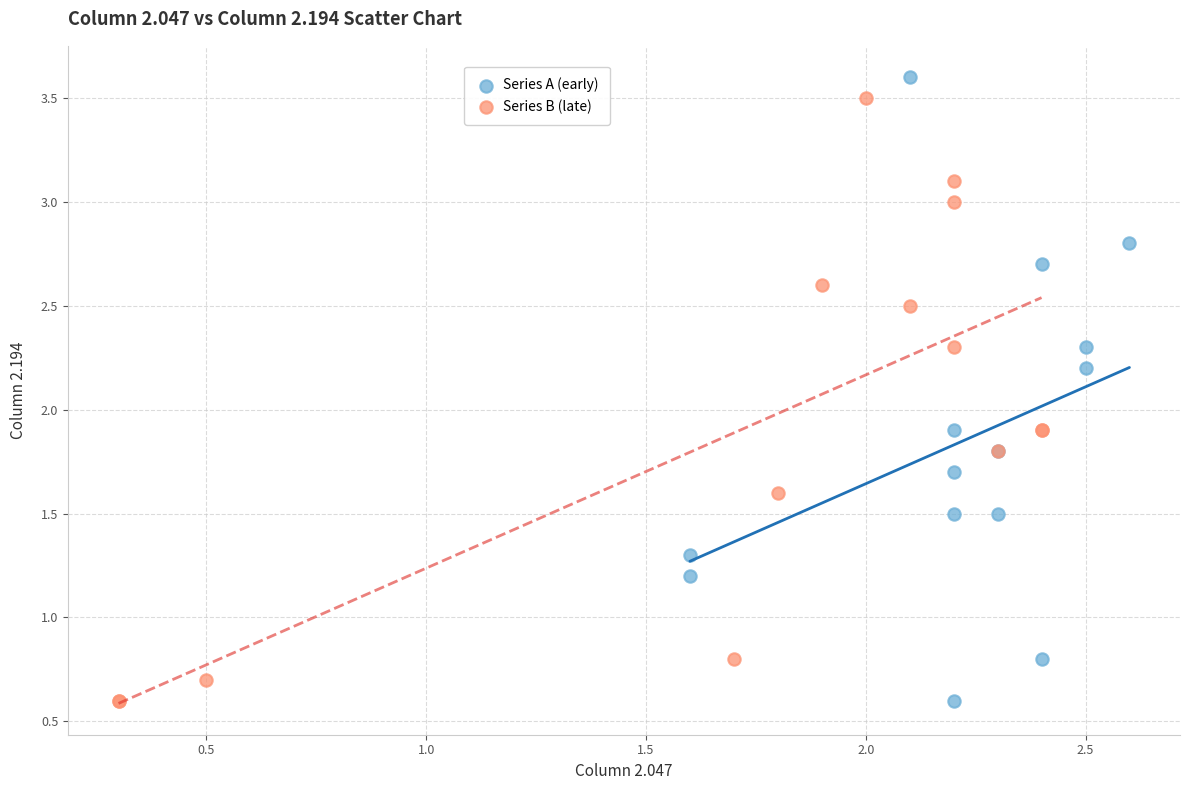

What are all the series names shown in the legend?

Series A (early), Series B (late)